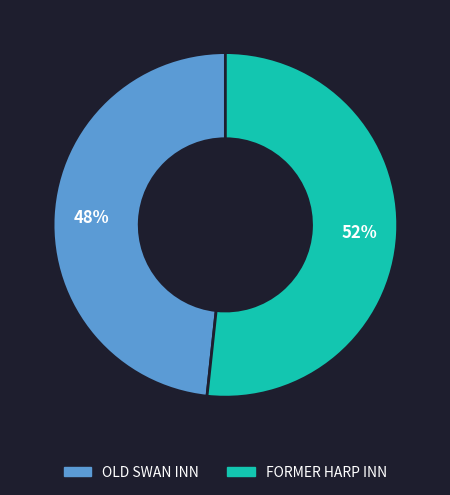

To the nearest percent, what is the average slice percentage?

50%